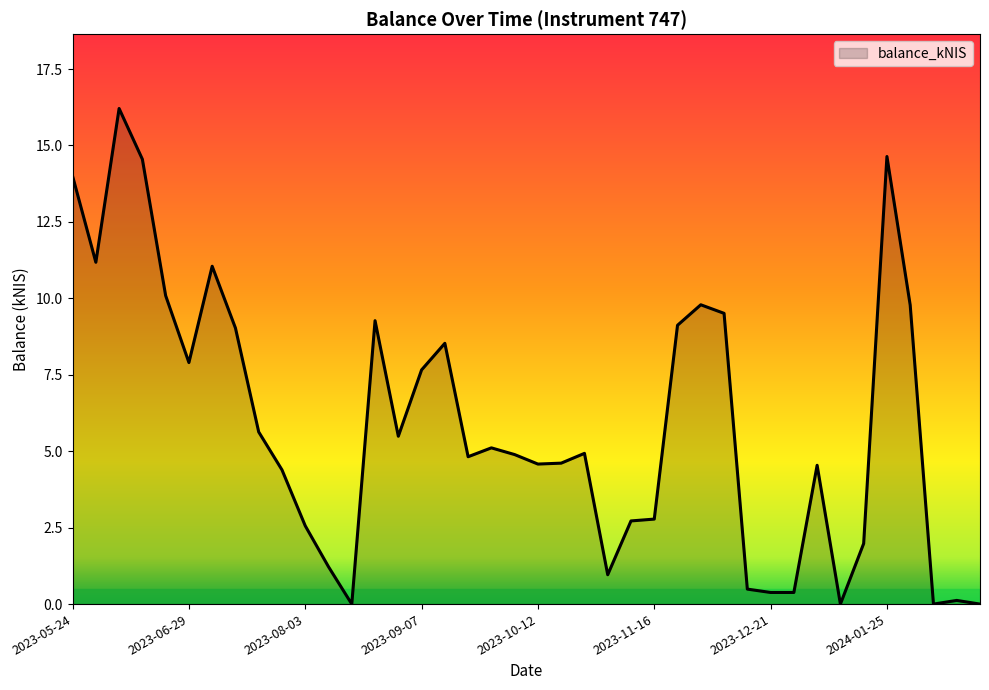

What is the greatest value displayed?

16.2